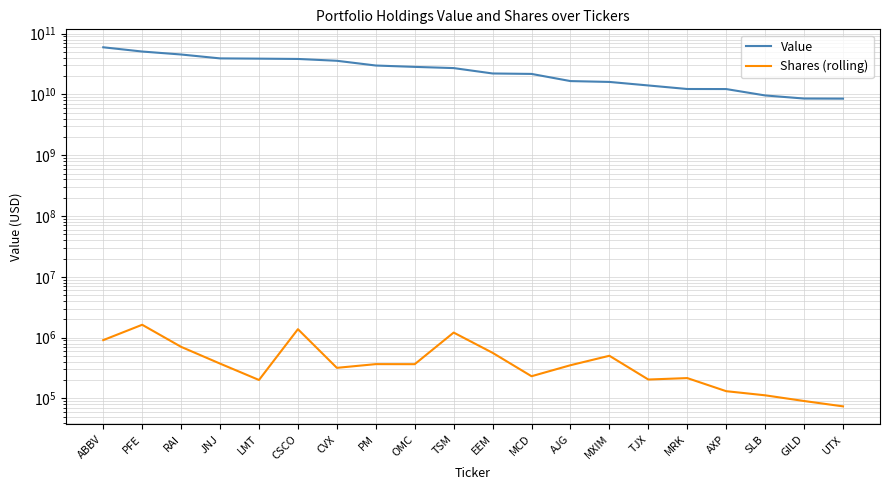

At how many categories does at least one series exceed 57101058951?

1